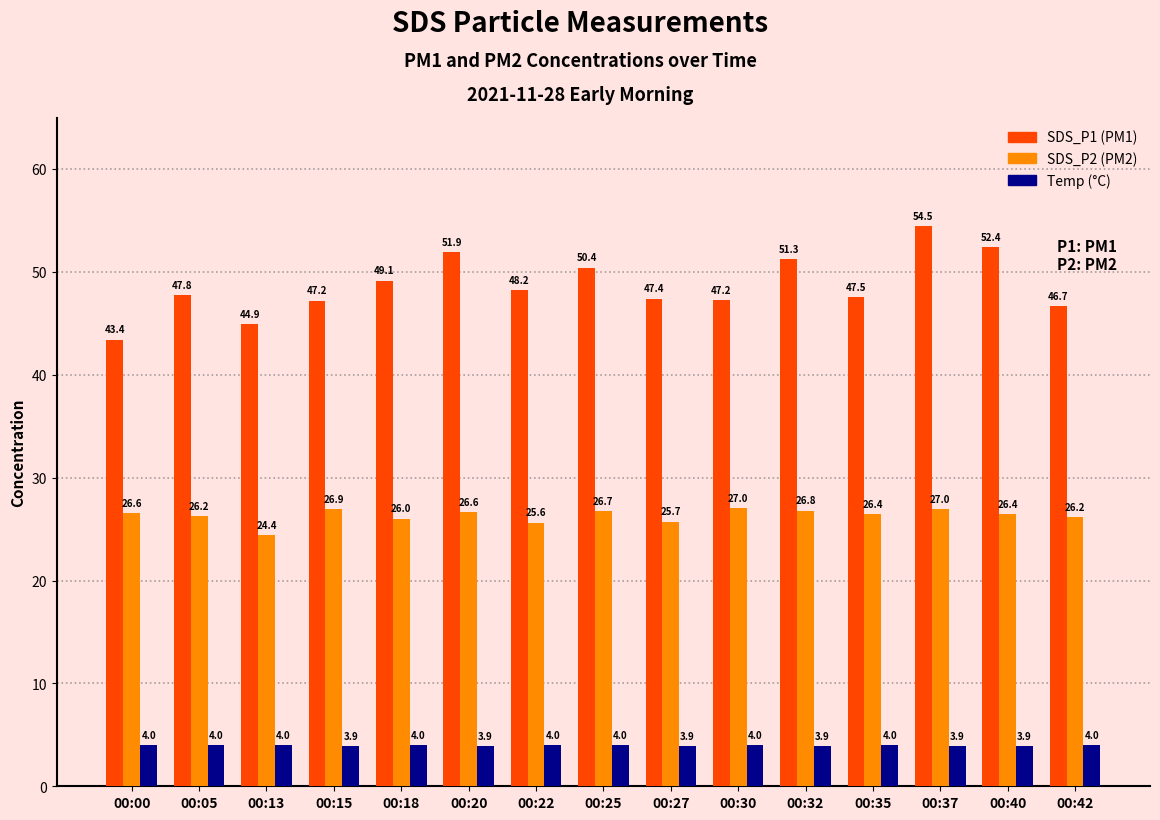

At which category is the sum across all series the highest?

00:37